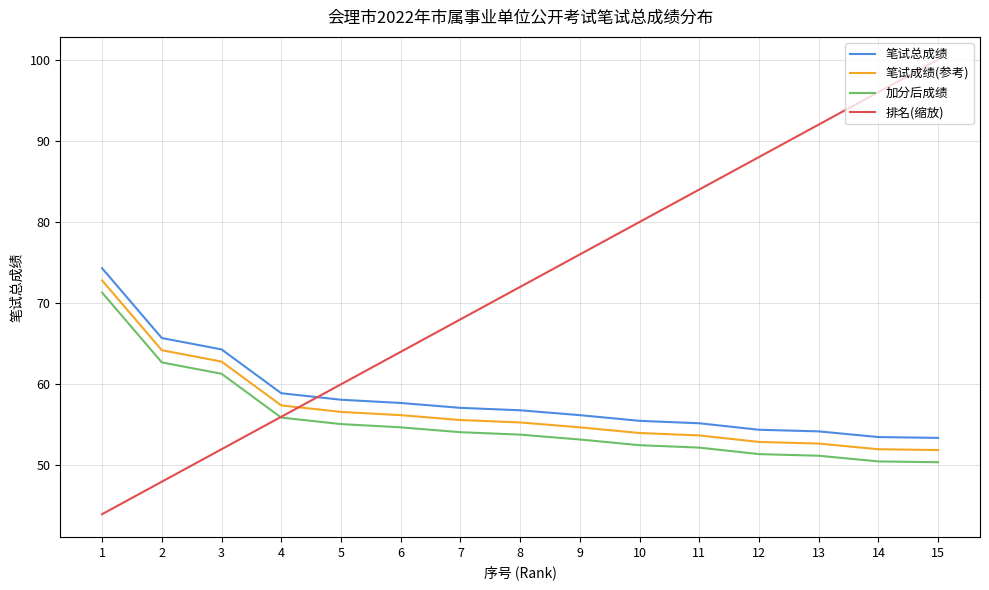

Which series has the largest total across all categories?

排名(缩放)